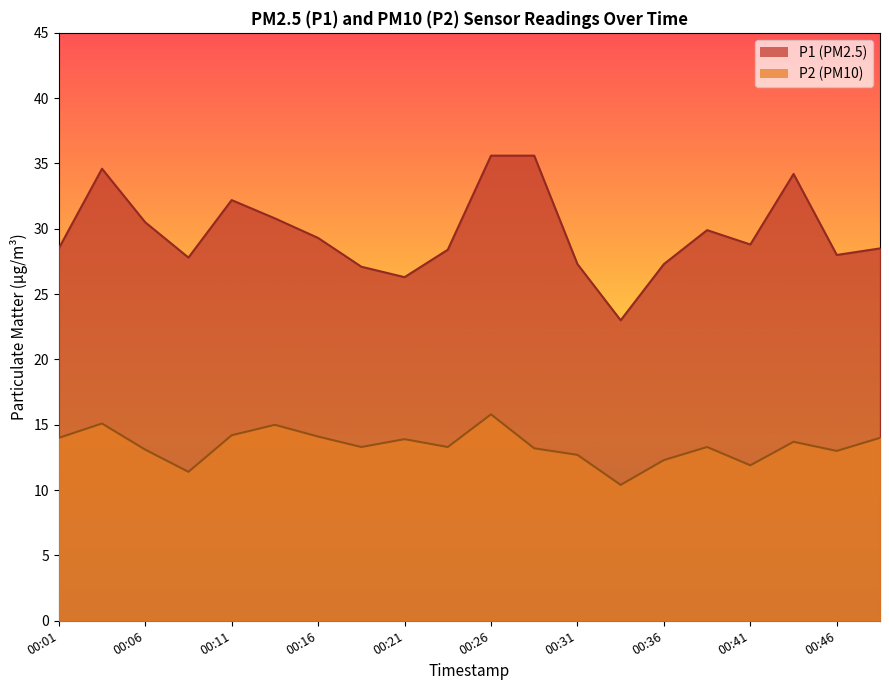

What are all the series names shown in the legend?

P1, P2